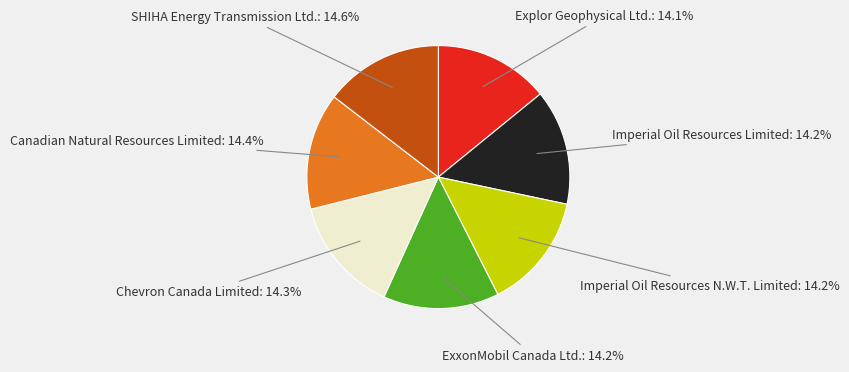

Does Canadian Natural Resources Limited account for over 50% of the chart?

No